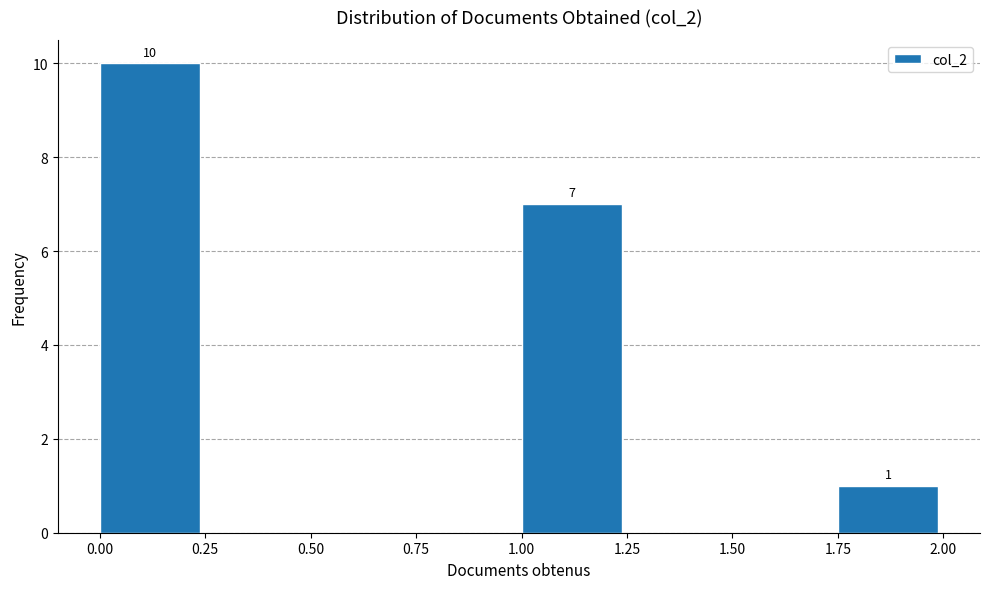

Which range on the x-axis has the tallest bar?

0.00 to 0.25